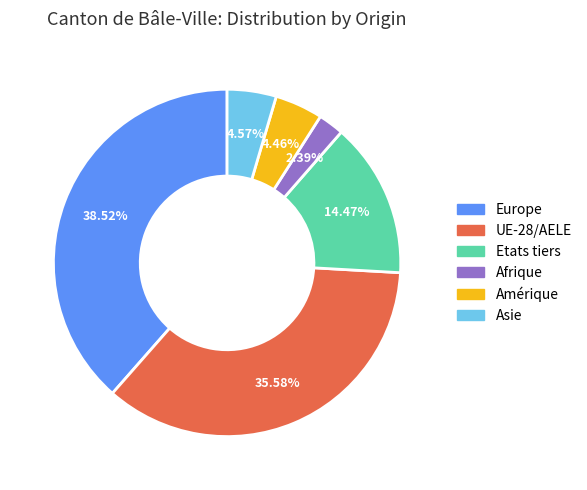

Is the sum of Amérique and Etats tiers greater than half?

No